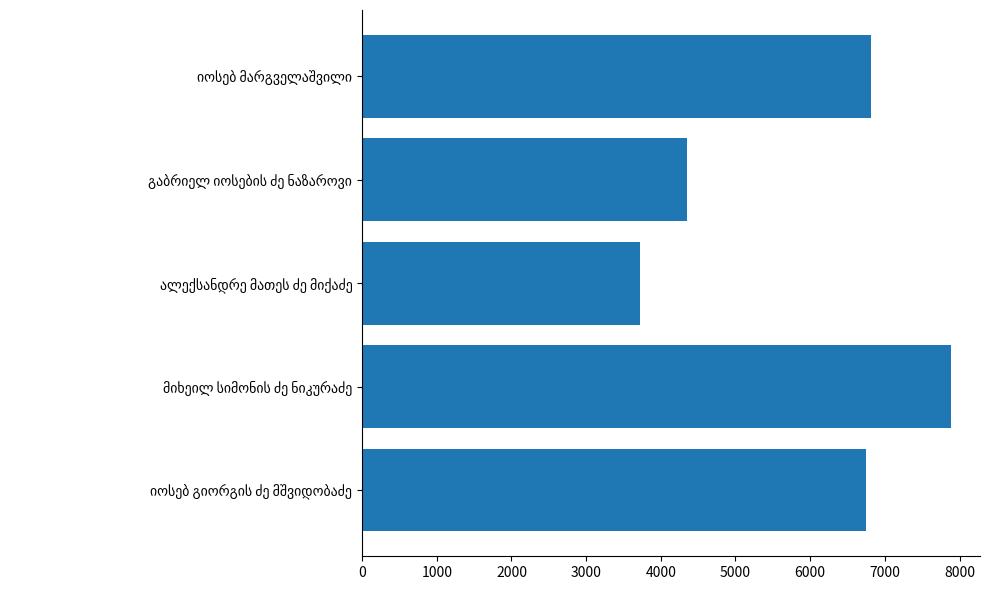

What is the maximum value shown in the chart?

7880